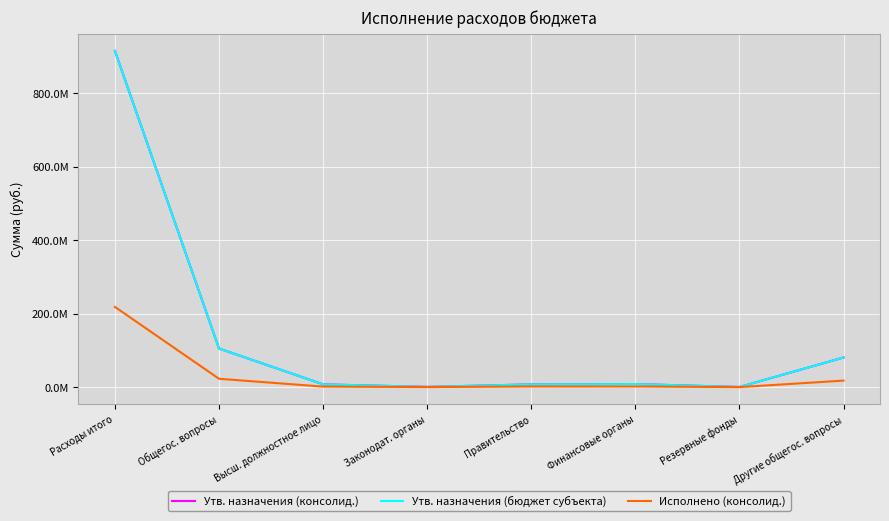

Does the chart display data point markers on the line(s)?

No